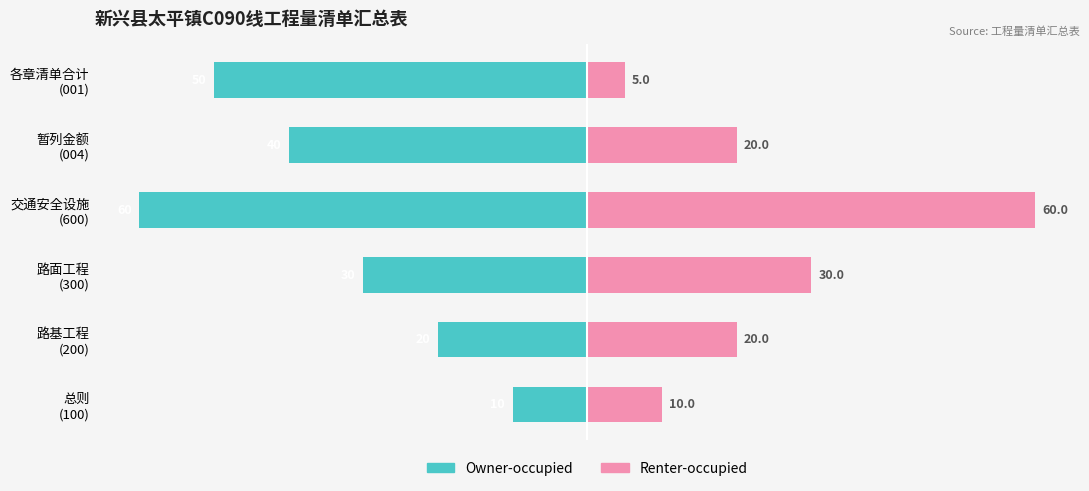

Rank the series by their maximum value, from highest to lowest.

Renter-occupied, Owner-occupied